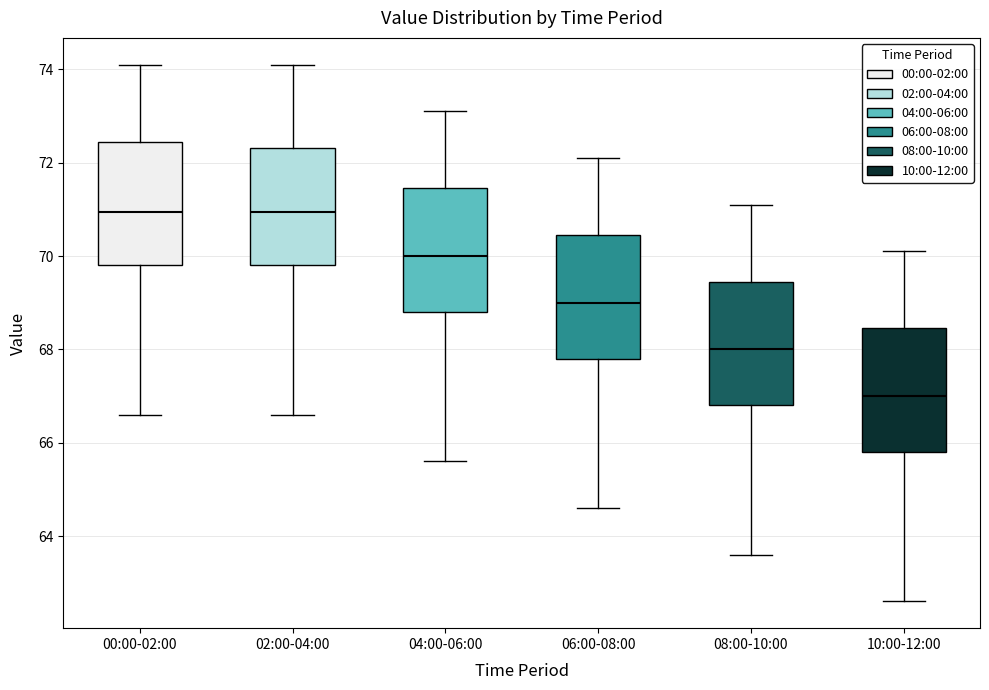

Reading left to right, read every box against the y-axis: the position of its median line, the range the box covers, and the ends of its whiskers. The values are not printed on the chart, so give them approximately, as read against the axis.

00:00-02:00: median 71.0, box 69.8 to 72.4, whiskers 66.6 to 74.2
02:00-04:00: median 71.0, box 69.8 to 72.4, whiskers 66.6 to 74.2
04:00-06:00: median 70.0, box 68.8 to 71.4, whiskers 65.6 to 73.2
06:00-08:00: median 69.0, box 67.8 to 70.4, whiskers 64.6 to 72.2
08:00-10:00: median 68.0, box 66.8 to 69.4, whiskers 63.6 to 71.2
10:00-12:00: median 67.0, box 65.8 to 68.4, whiskers 62.6 to 70.2